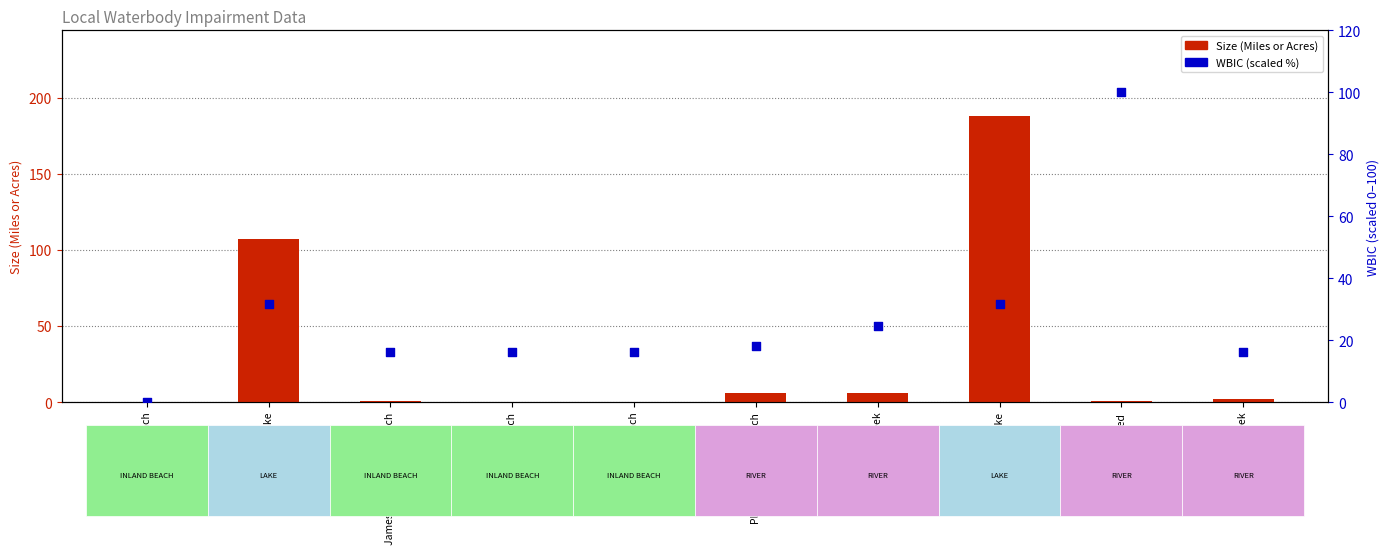

Which series has the largest total across all categories?

Size (Miles or Acres)